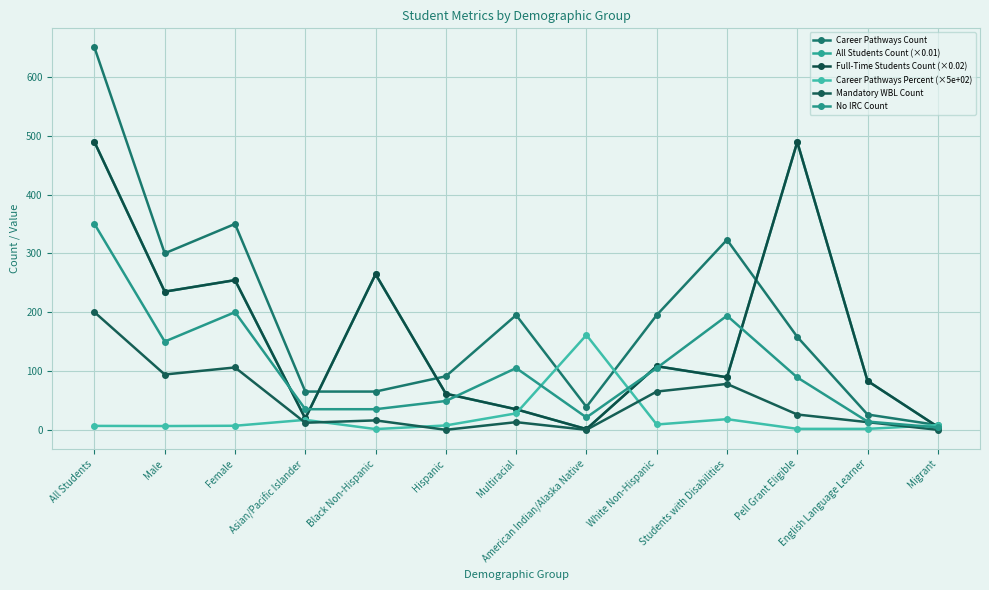

Is this an area chart (filled region under the line)?

No